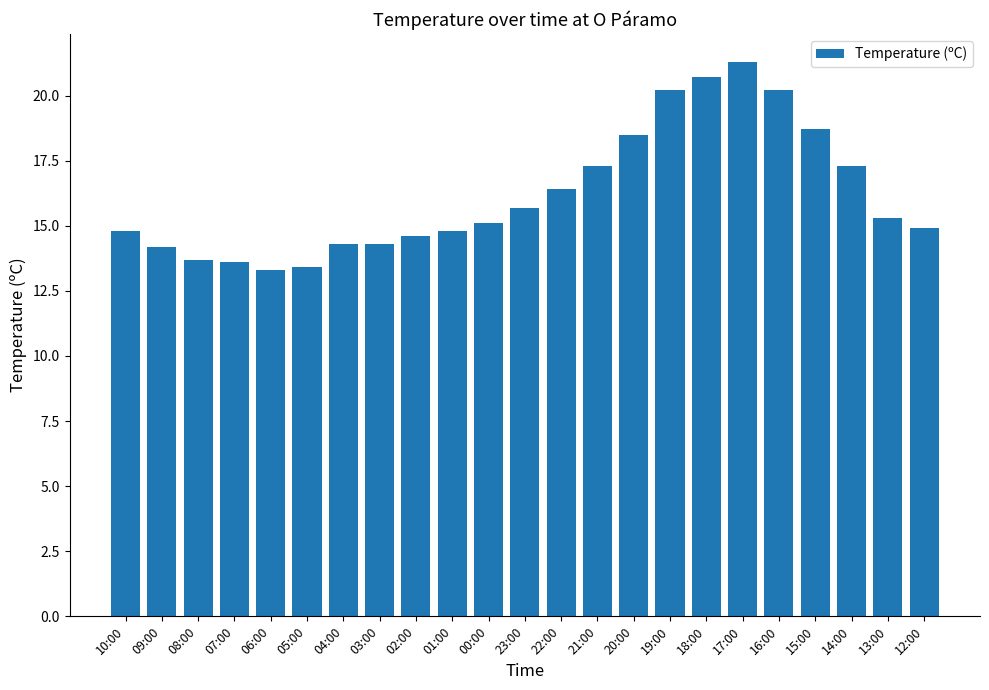

What is the minimum value shown in the chart?

13.3